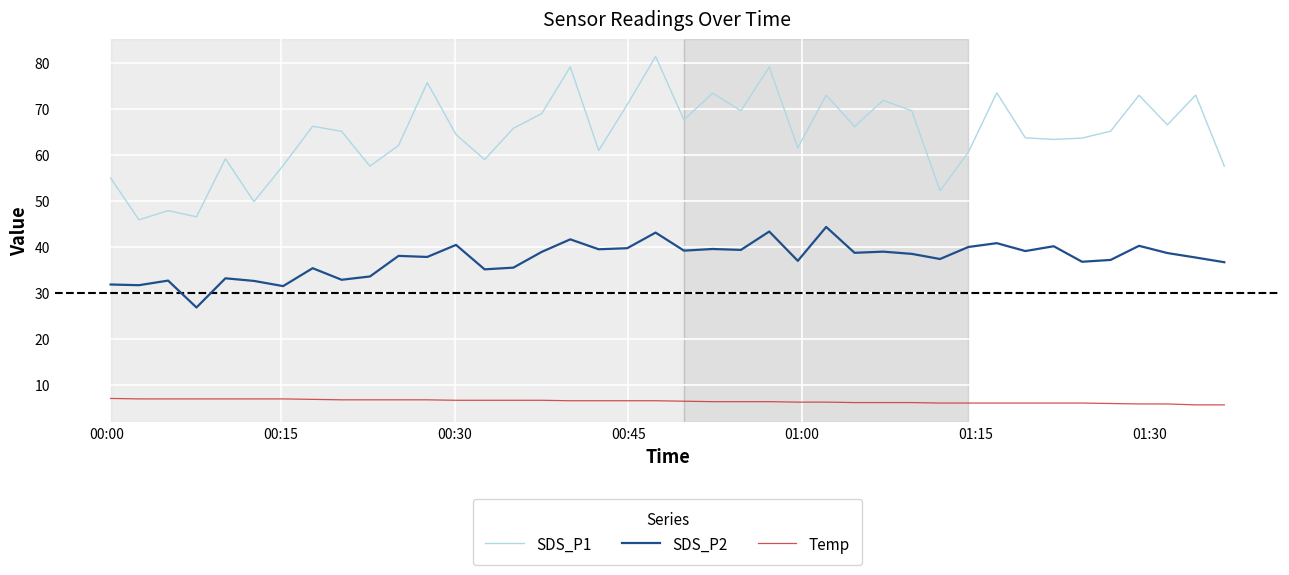

Which series has the largest range (max minus min)?

SDS_P1